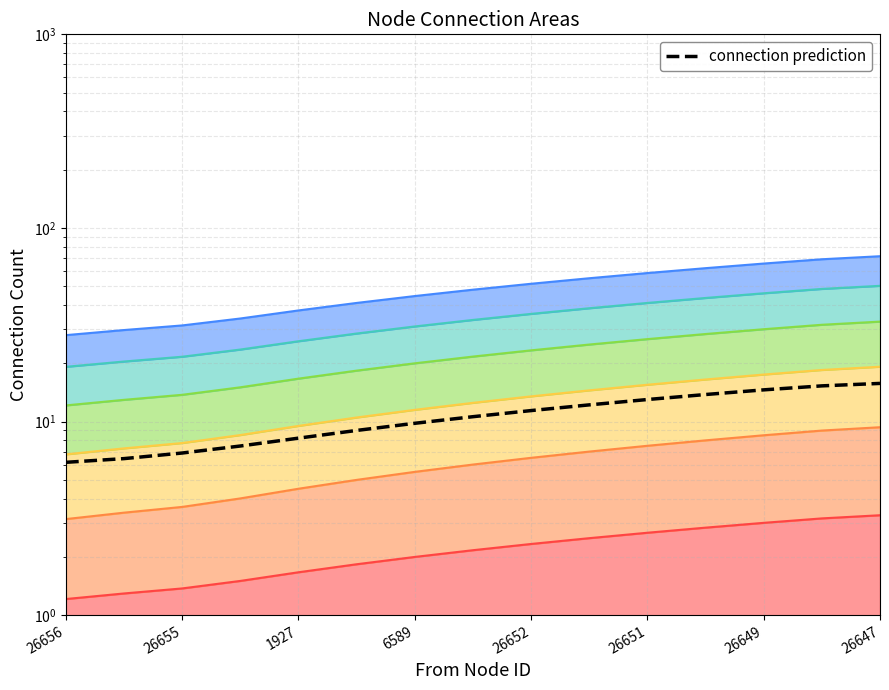

Does the chart display data point markers on the line(s)?

No